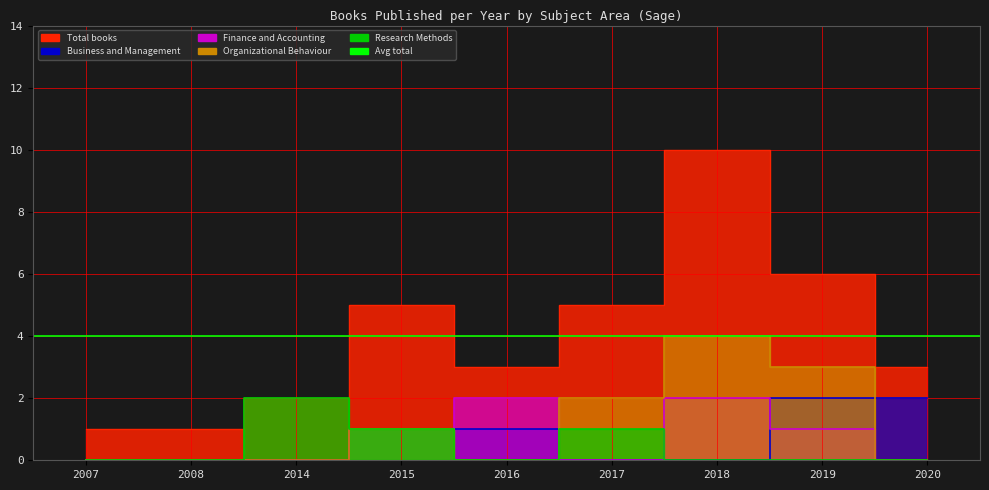

In Total books, how many points are lower than both neighbors (excluding endpoints)?

1